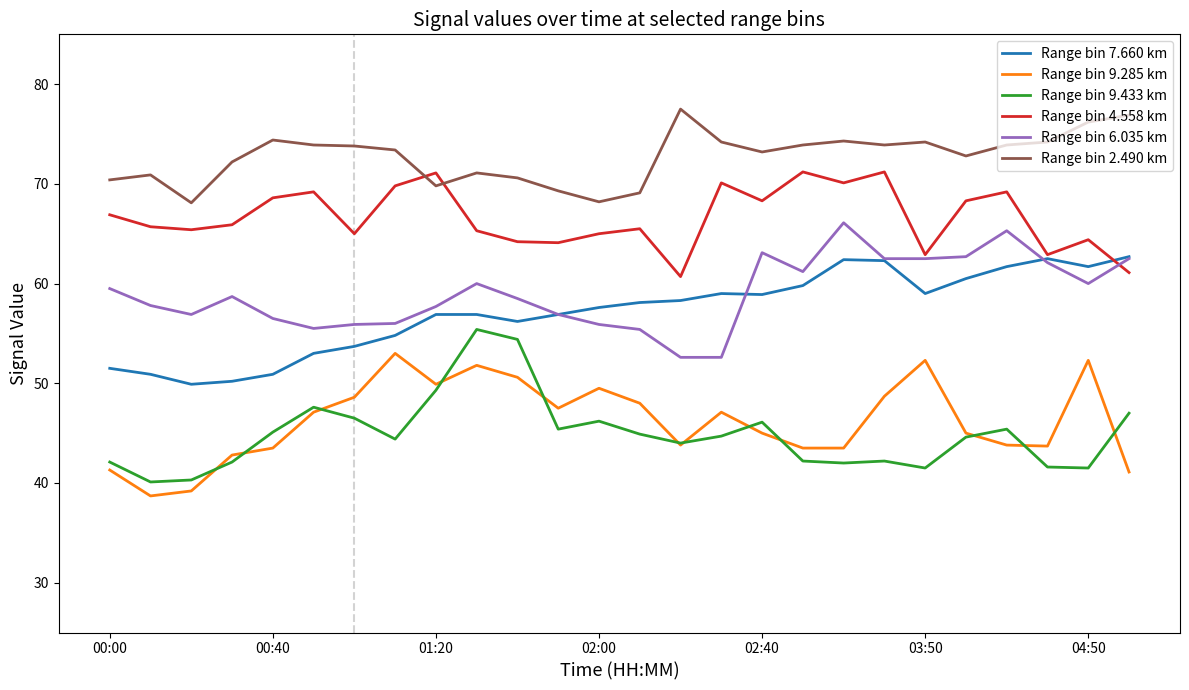

What is the greatest value displayed?

77.5